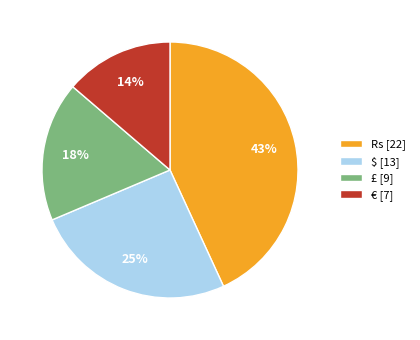

Combined, do € [7] and £ [9] account for over 50%?

No